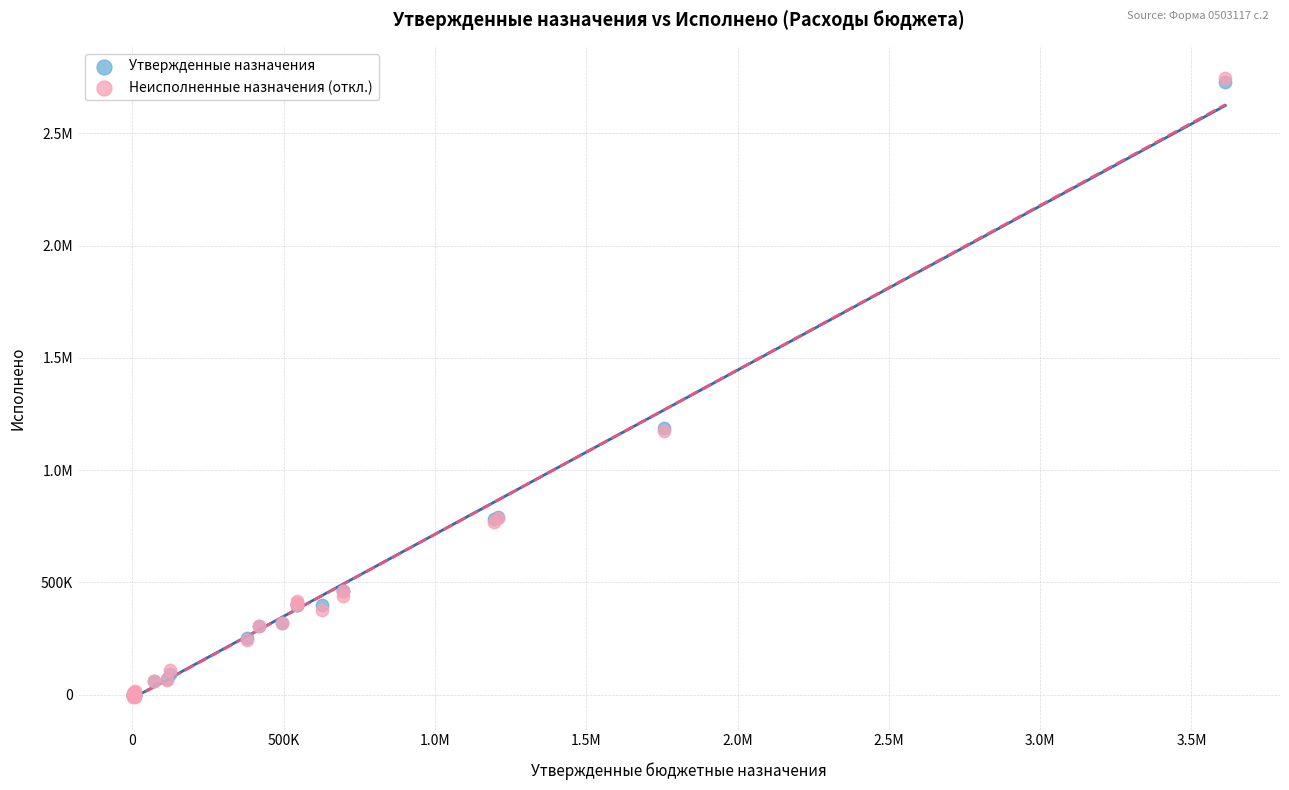

What are all the series names shown in the legend?

Утвержденные назначения, Неисполненные назначения (откл.)